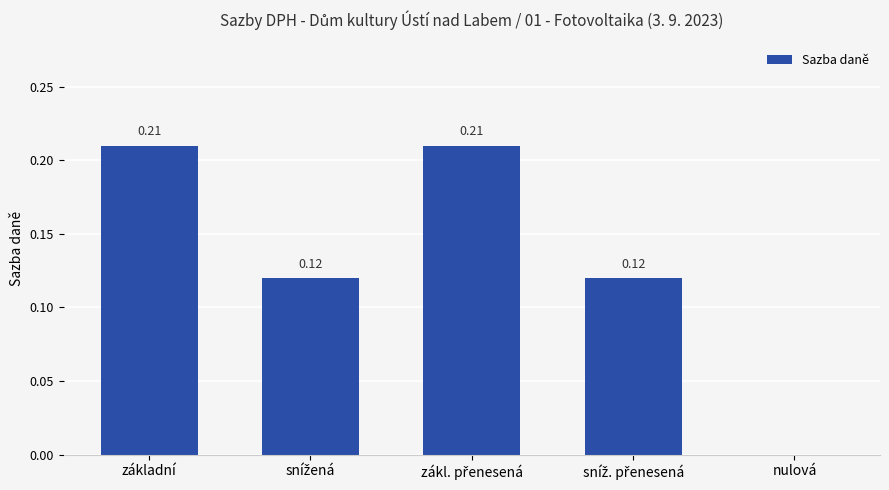

What is the sum of all values?

0.7